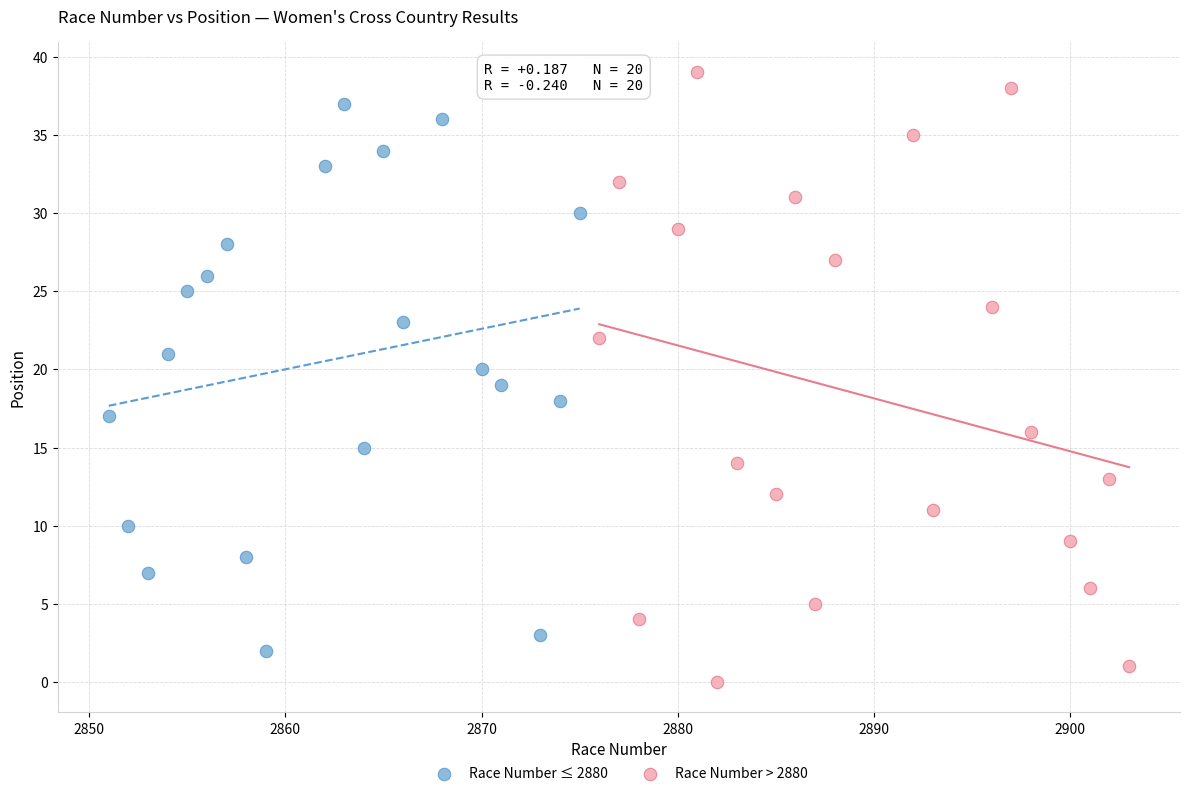

Which series reaches the maximum Y coordinate?

Race Number > 2880